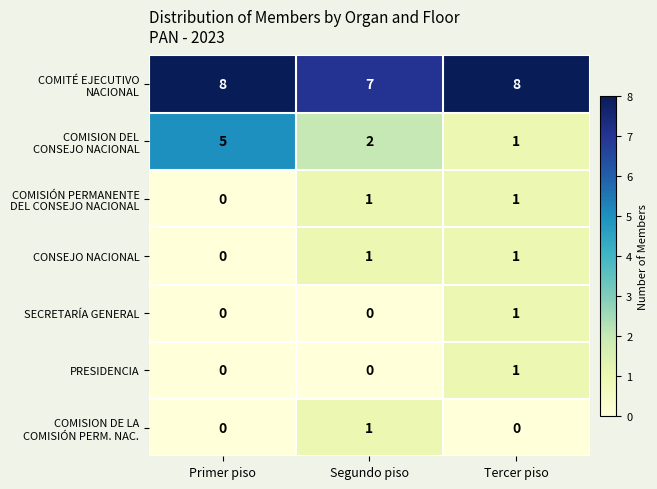

What is the maximum value shown in the chart?

8